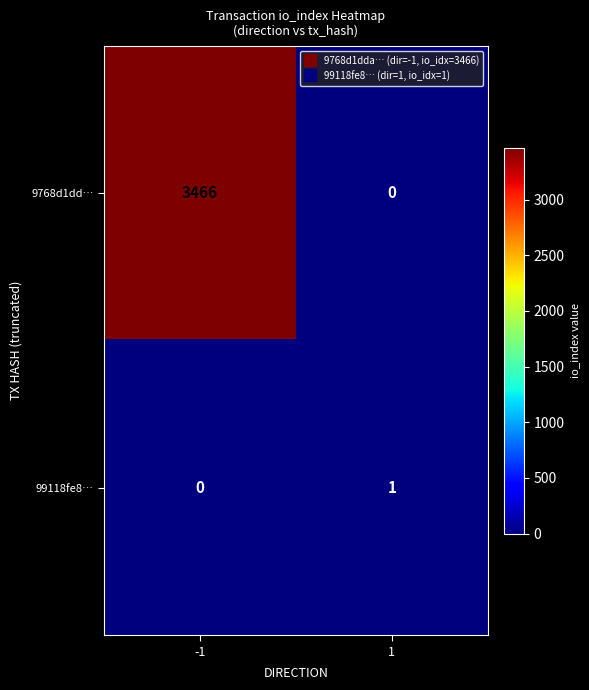

Rank the series by their average value, from lowest to highest.

99118fe8…, 9768d1dd…